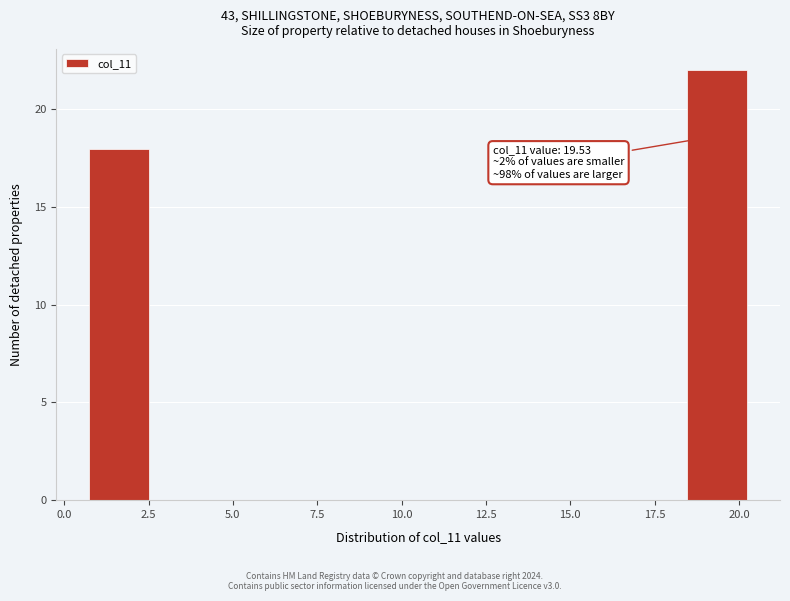

Read against the x-axis, roughly where is the centre of the tallest bar?

19.5